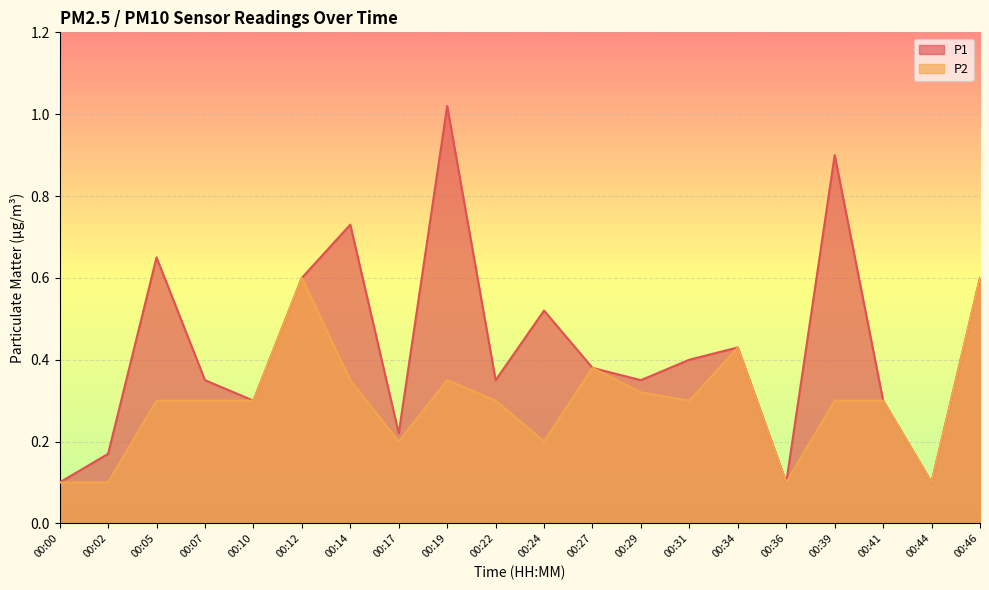

What is the difference between the maximum and minimum values in the P1 series?

0.9